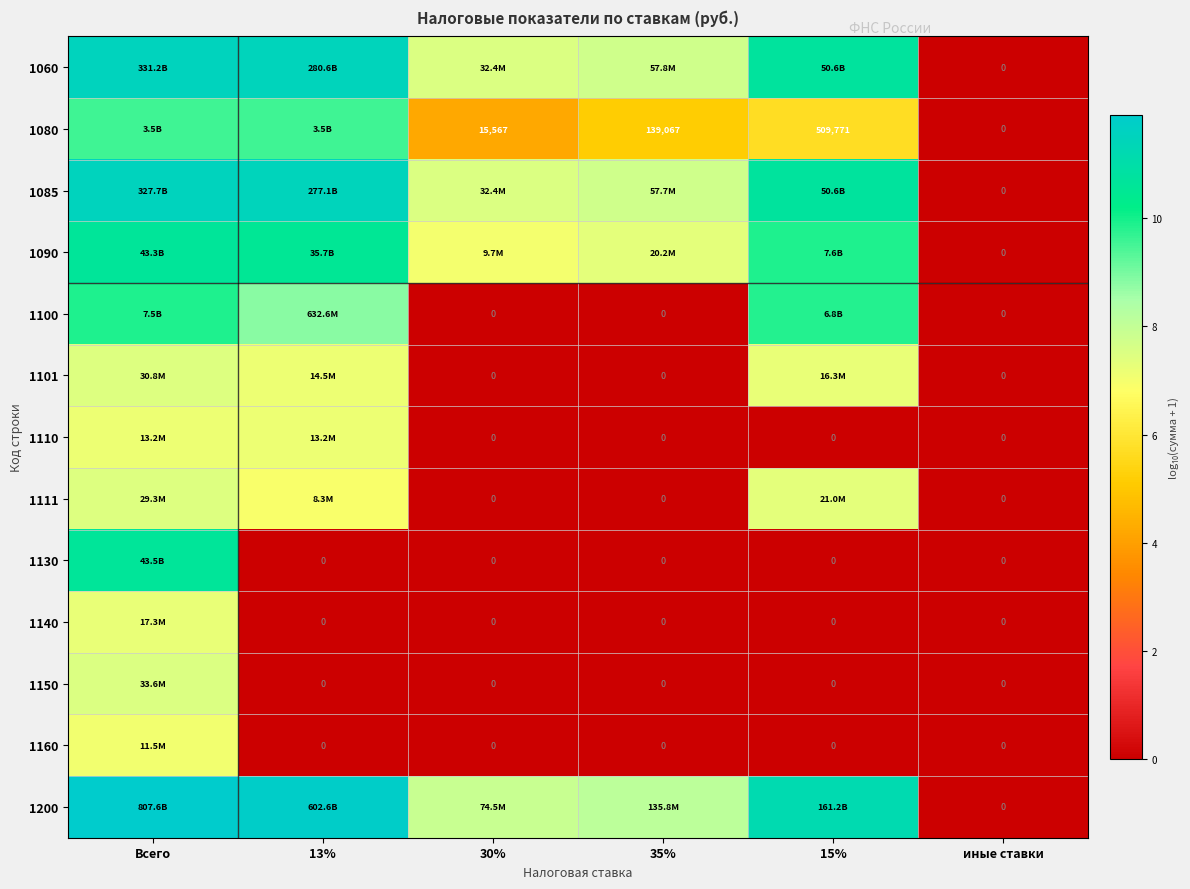

Where is 1111 nearest to the value 3?

30%